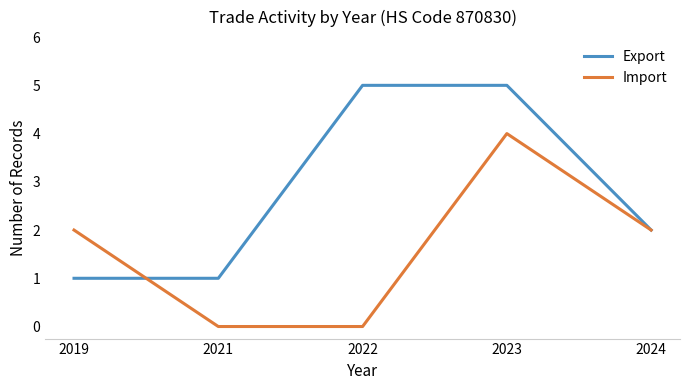

Does the chart display data point markers on the line(s)?

No